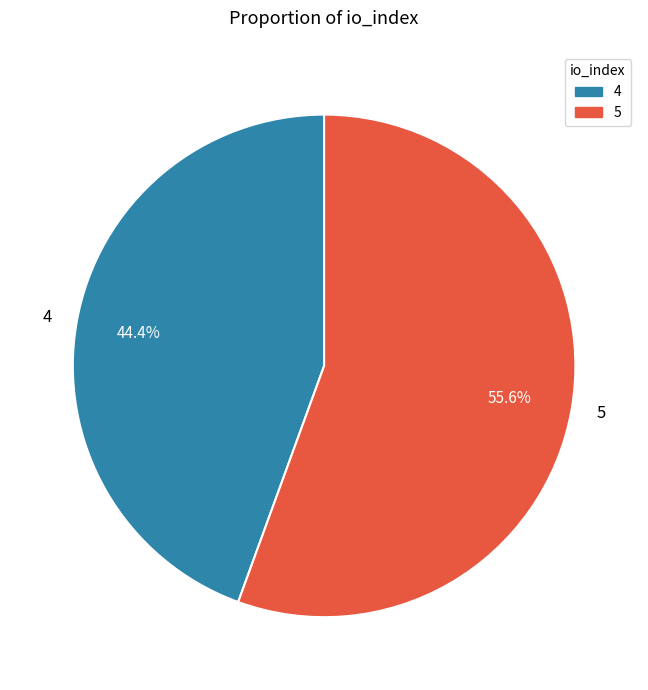

Does 4 account for over 50% of the chart?

No